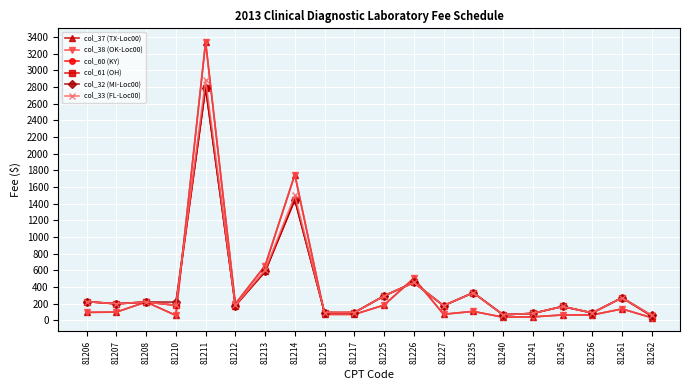

What is the value of the col_60 (KY) point at the 5th from the left?

2795.1